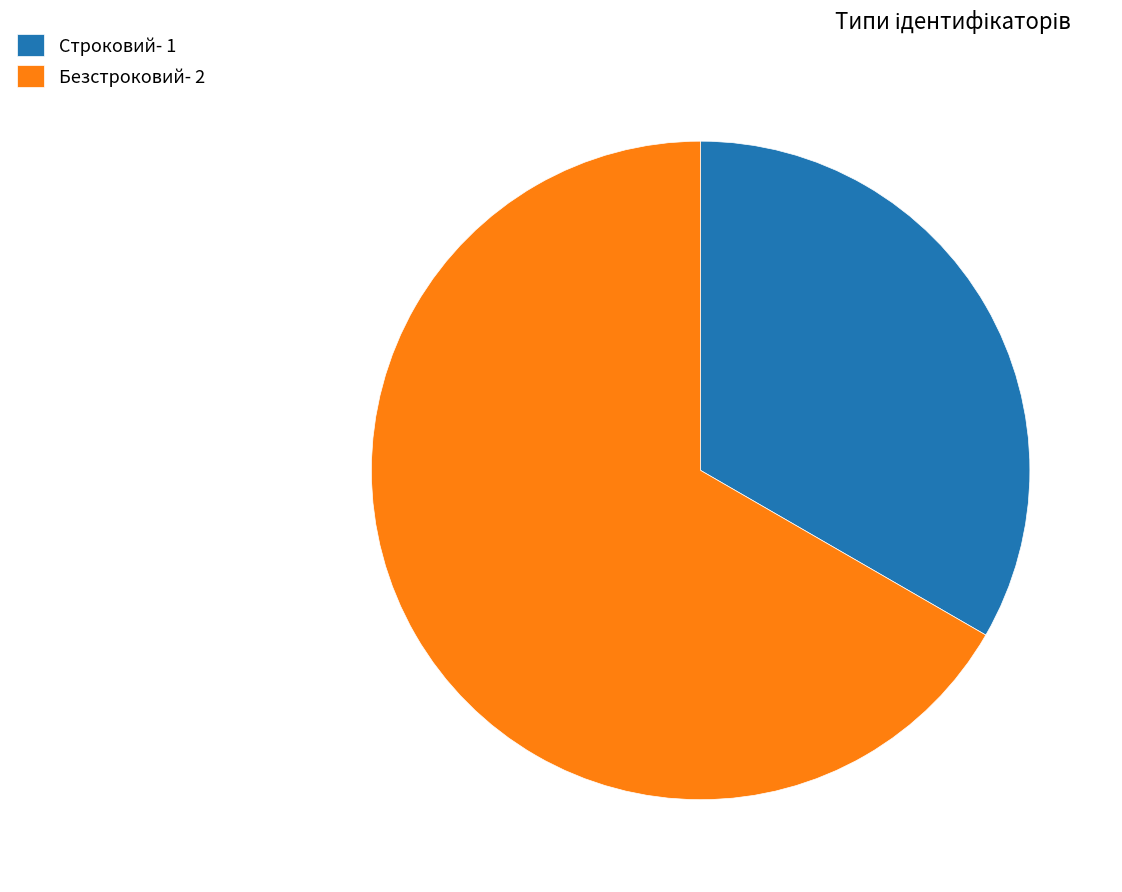

Which slice represents more than half of the pie?

Безстроковий